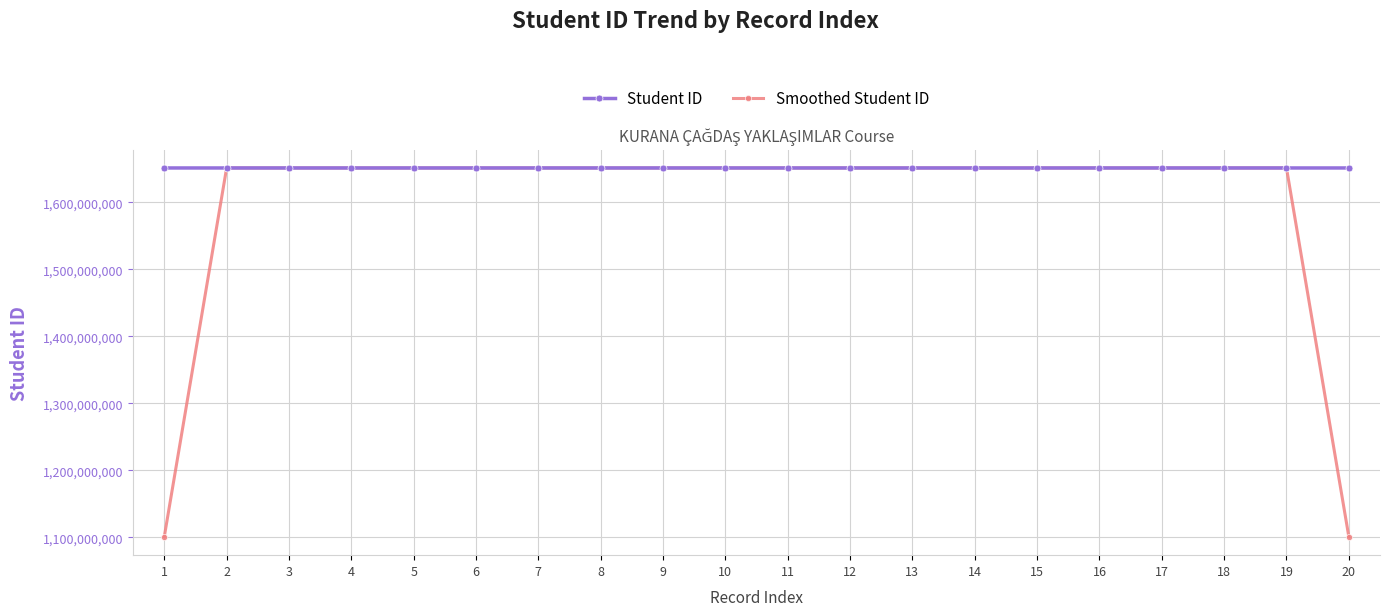

How many values in the Student ID series are below 1651110077?

10